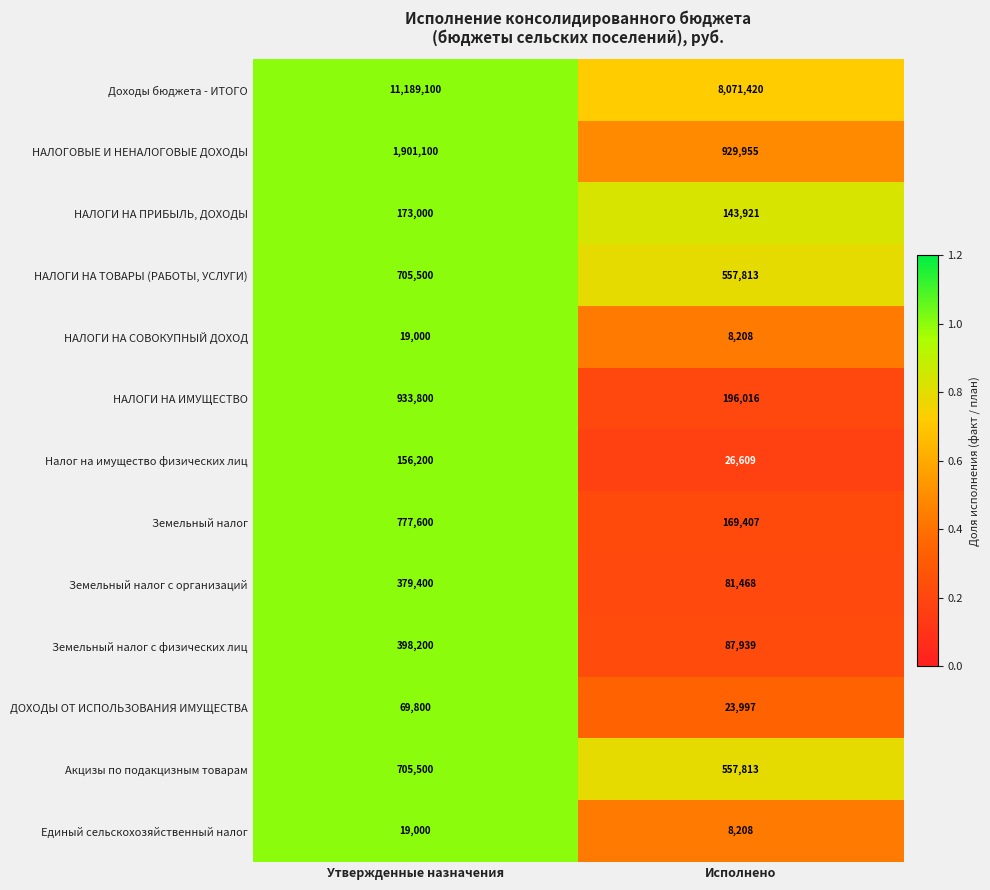

Read the НАЛОГИ НА ТОВАРЫ (РАБОТЫ, УСЛУГИ) value at Исполнено, to the nearest 50.

557800